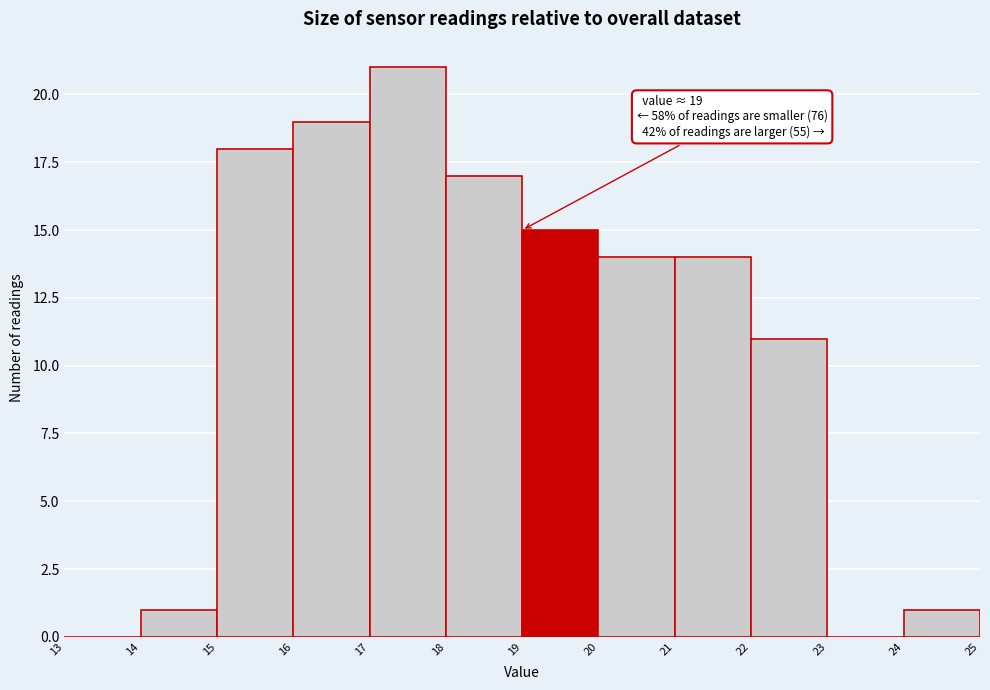

Which range on the x-axis has the tallest bar?

17 to 18